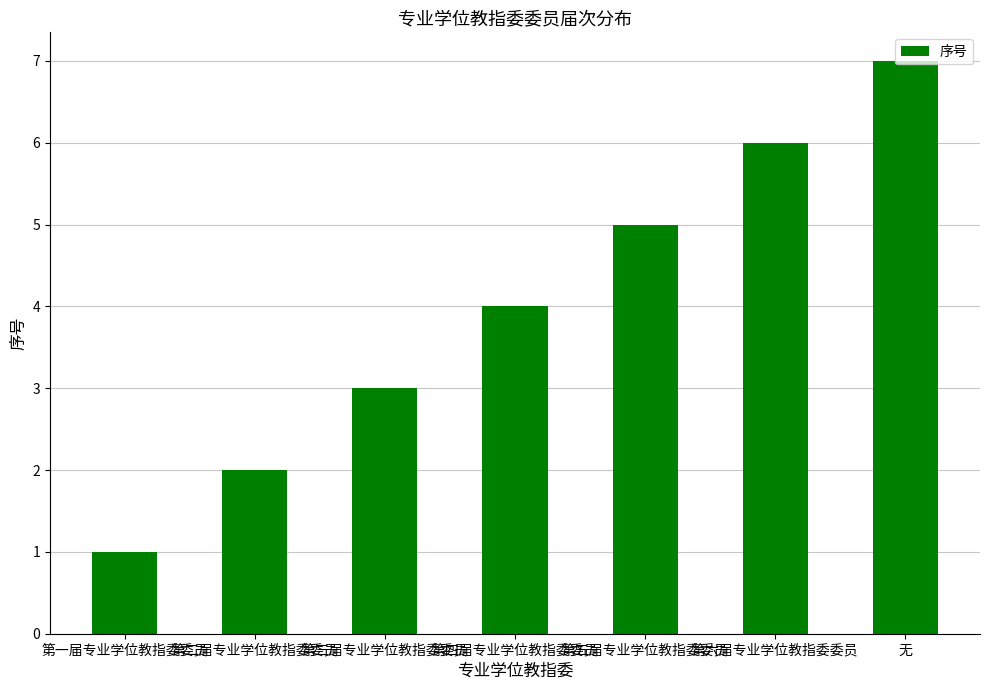

Read the value at 第六届专业学位教指委委员.

6